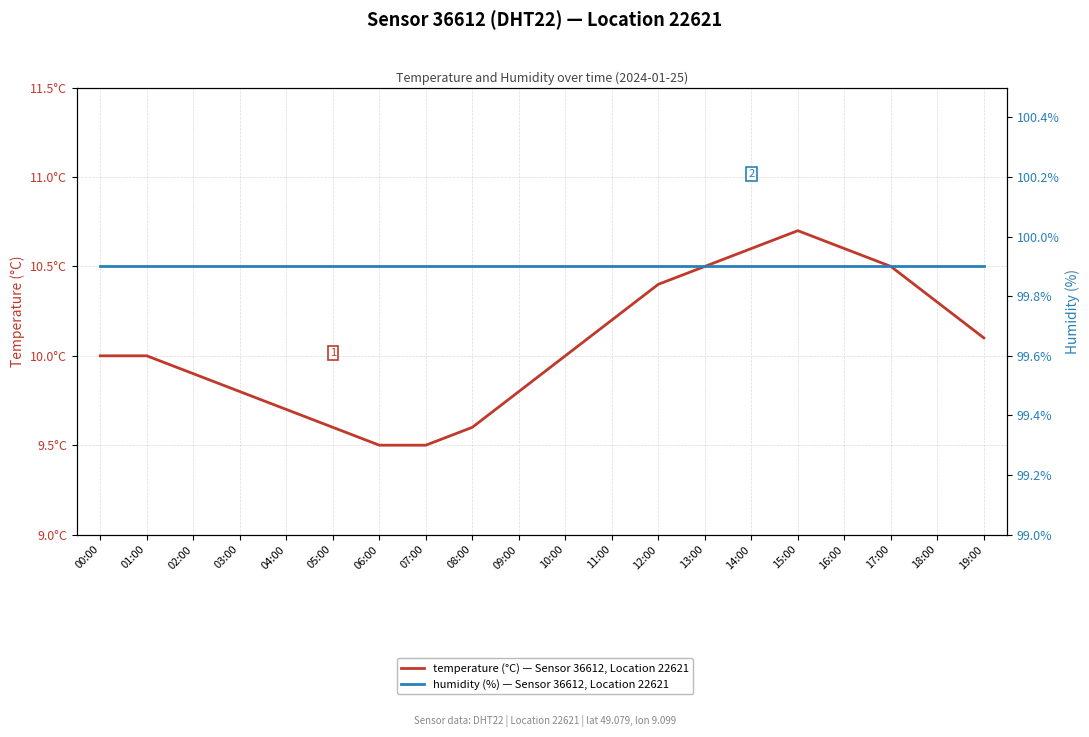

True or false: temperature (°C) — Sensor 36612, Location 22621 and humidity (%) — Sensor 36612, Location 22621 intersect in this chart.

False